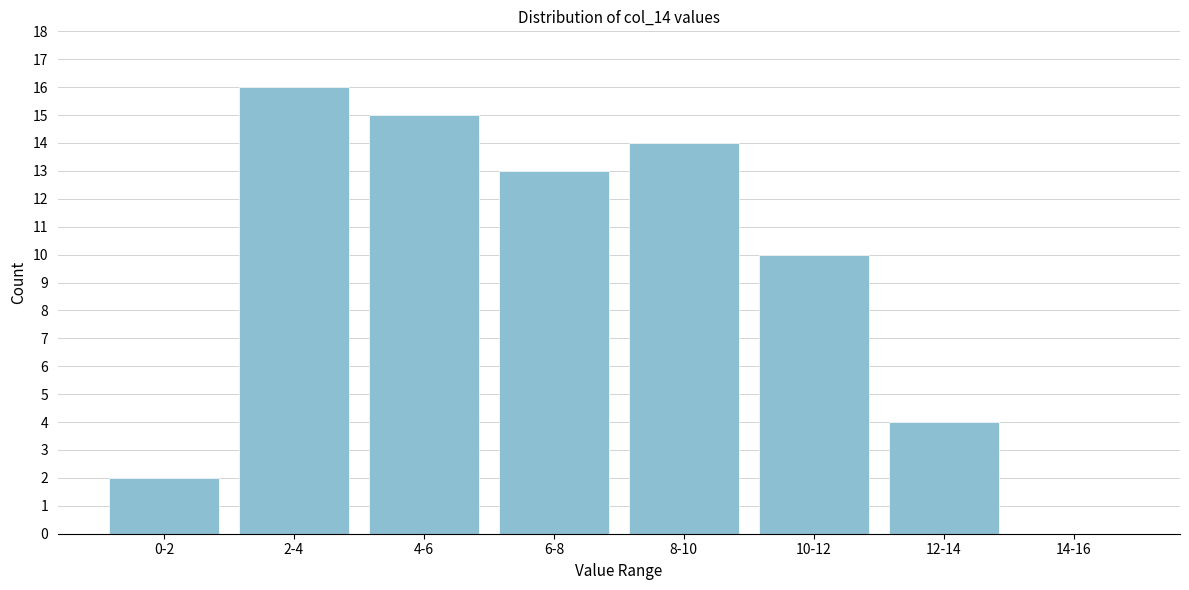

Reading left to right, transcribe all the data shown in this chart.

0-2=2	2-4=16	4-6=15	6-8=13	8-10=14	10-12=10	12-14=4	14-16=0